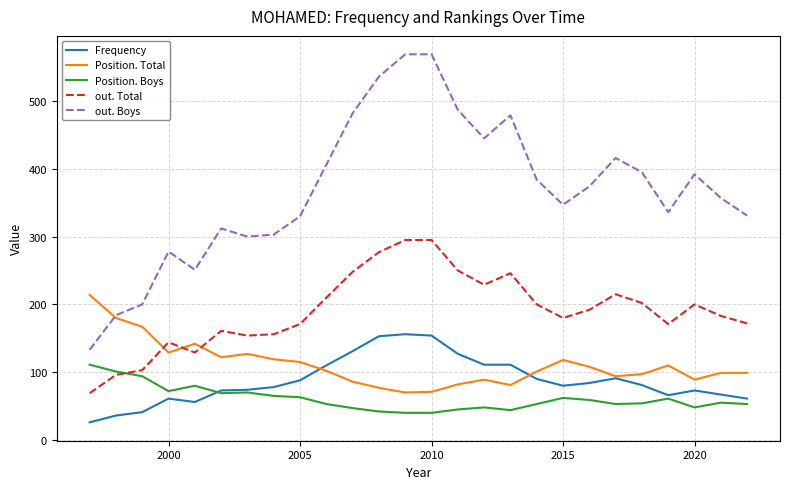

Which series has the widest spread of values?

out. Boys